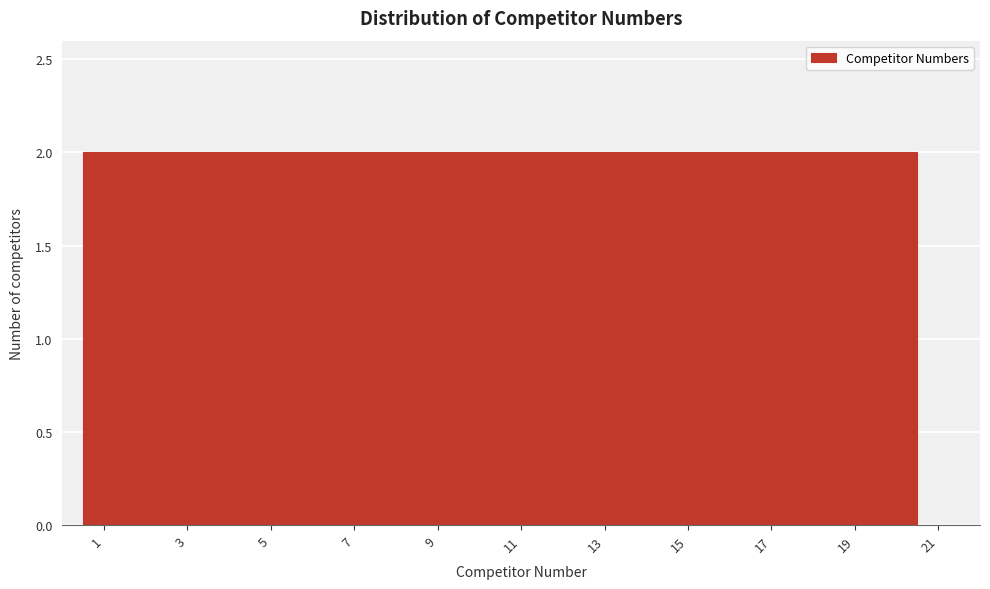

Reading left to right, transcribe this chart: for each bar, give the range it covers on the x-axis and its height. The values are not printed on the chart, so give them approximately, as read against the axis.

0.5 to 2.5: 2
2.5 to 4.5: 2
4.5 to 6.5: 2
6.5 to 8.5: 2
8.5 to 10.5: 2
10.5 to 12.5: 2
12.5 to 14.5: 2
14.5 to 16.5: 2
16.5 to 18.5: 2
18.5 to 20.5: 2